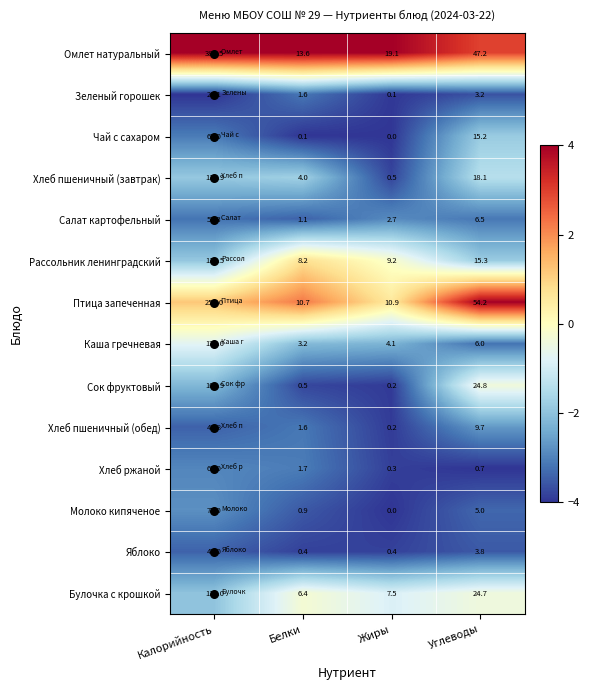

Which series has the largest total across all categories?

Омлет натуральный